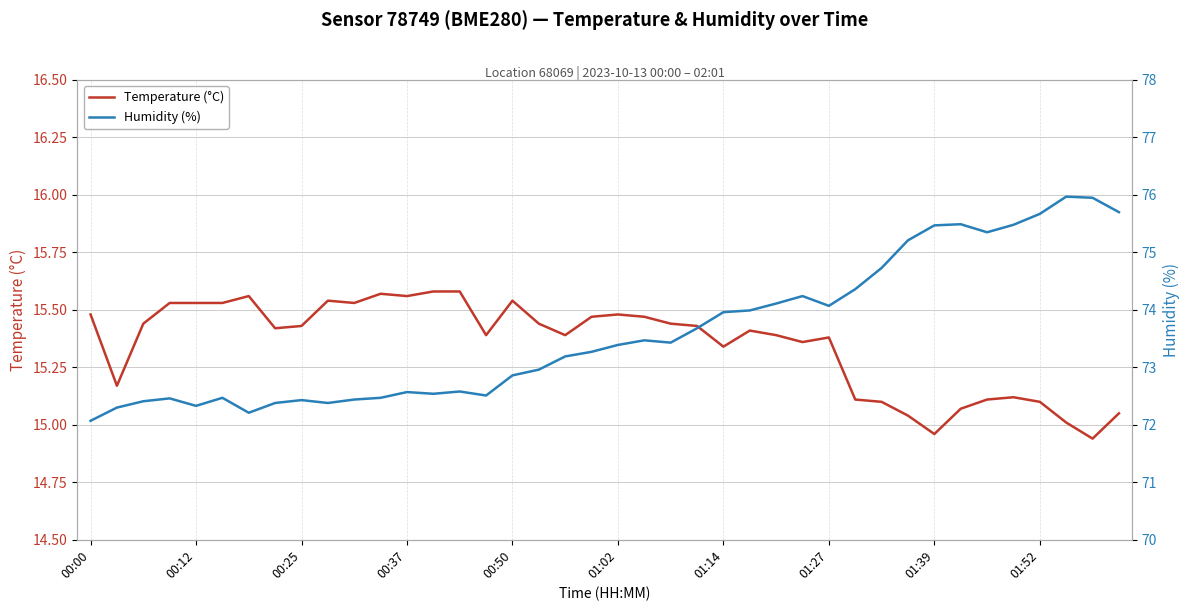

How many values in the Humidity (%) series exceed 73?

22